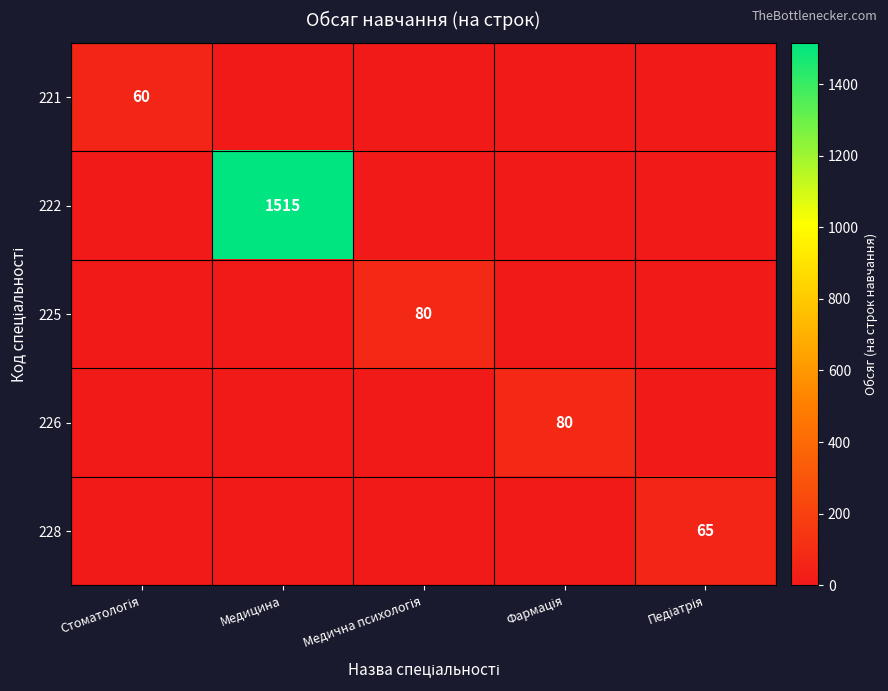

What is the total value across all series at Фармація?

80